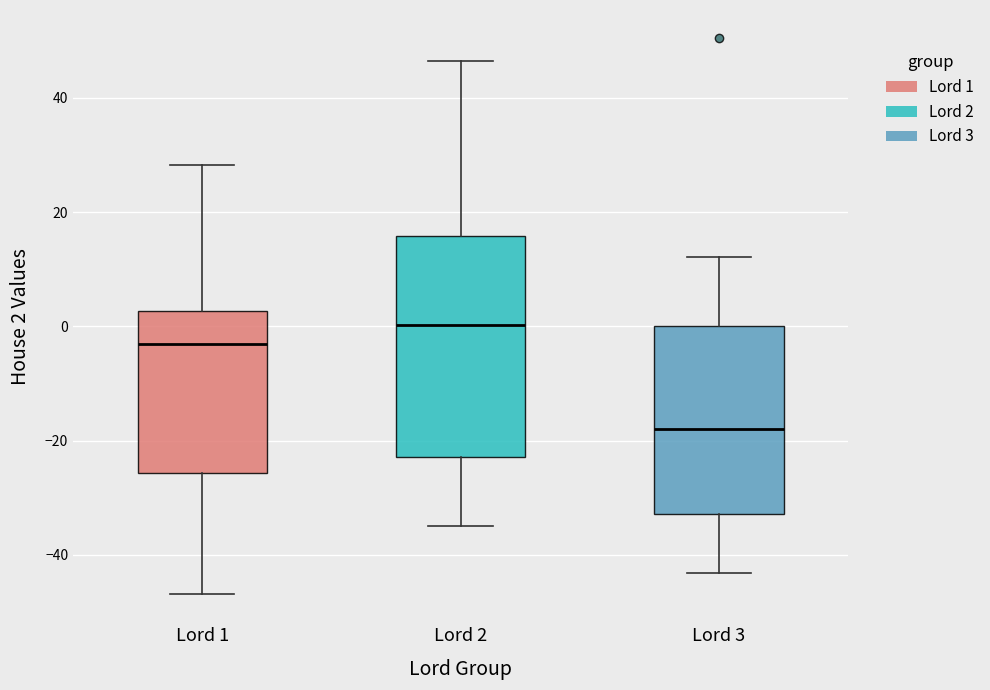

Which box is the tallest, from its lower edge to its upper edge?

Lord 2